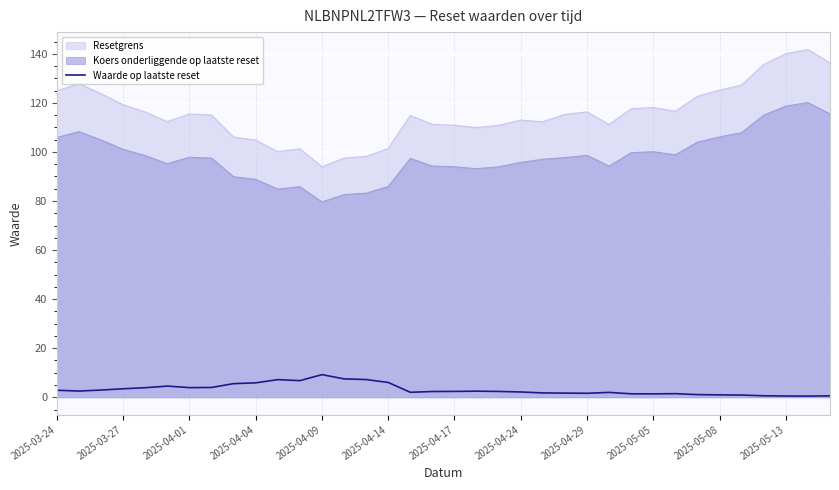

Rank the series by their average value, from lowest to highest.

Waarde op laatste reset, Koers onderliggende op laatste reset, Resetgrens